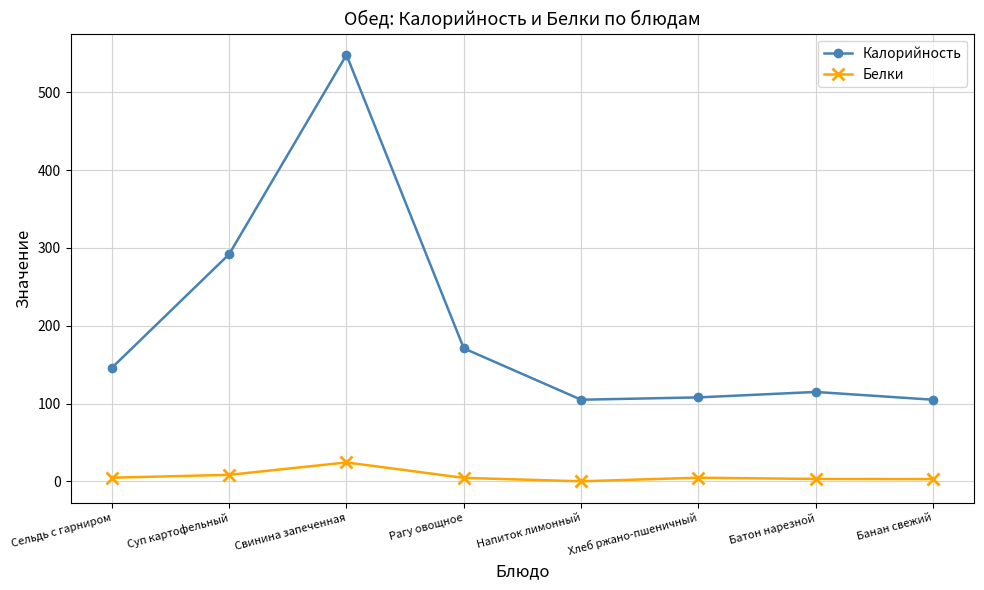

Rank the series by their maximum value, from lowest to highest.

Белки, Калорийность